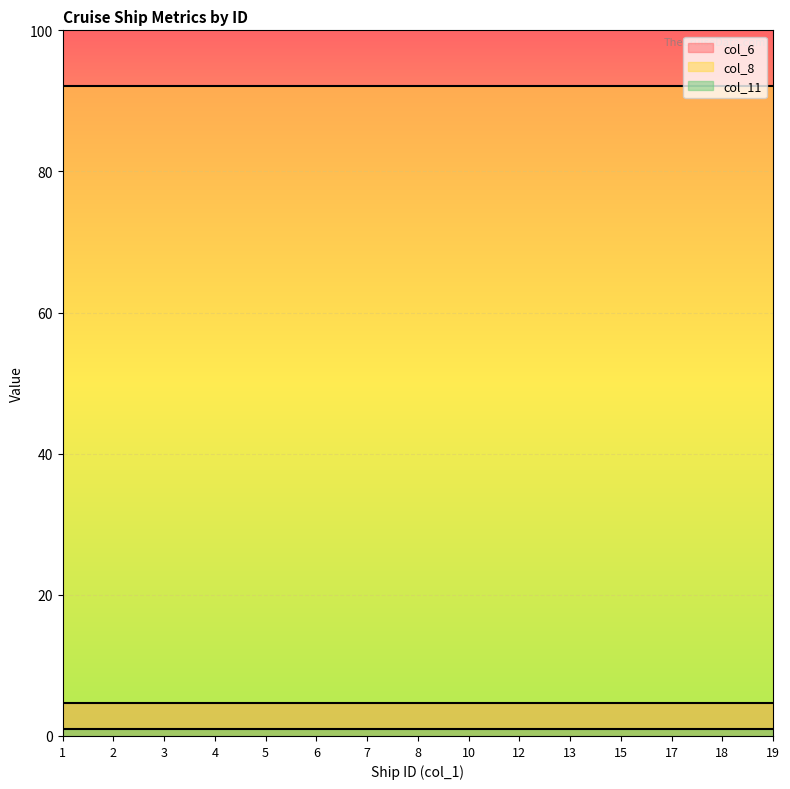

How many lines are shown in the chart?

3